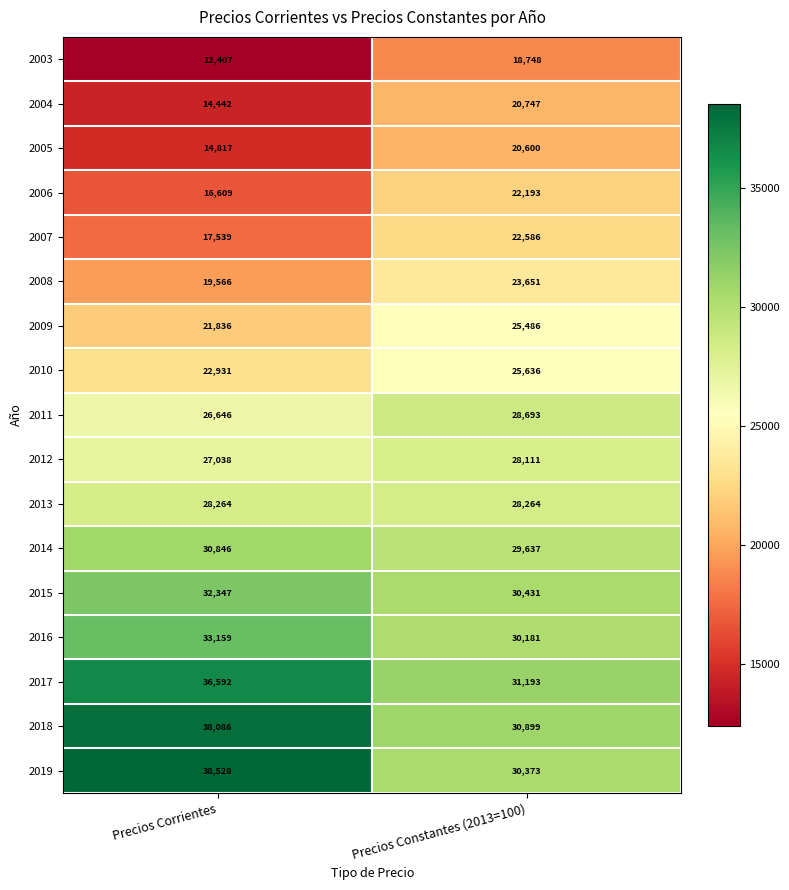

At Precios Constantes (2013=100), list the series in order from smallest to largest.

2003, 2005, 2004, 2006, 2007, 2008, 2009, 2010, 2012, 2013, 2011, 2014, 2016, 2019, 2015, 2018, 2017